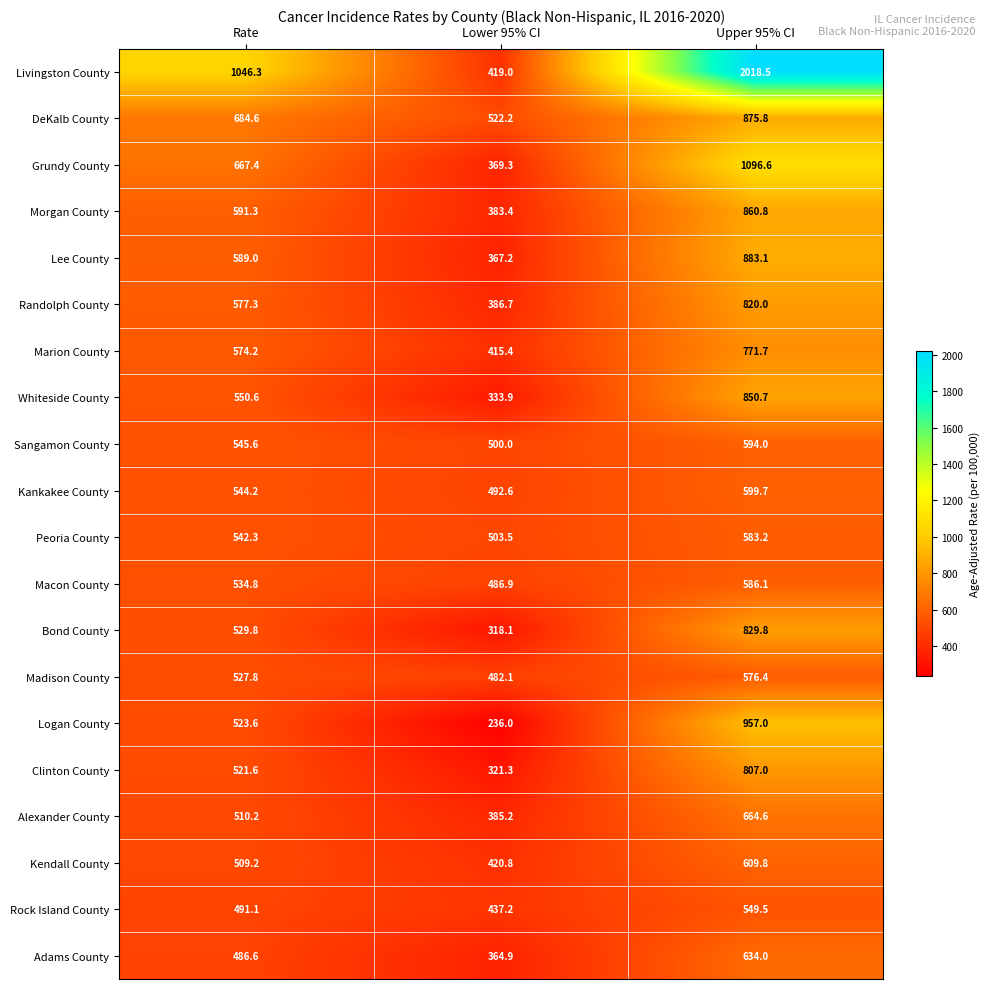

What is the approximate value of Bond County at Lower 95% CI?

318.1